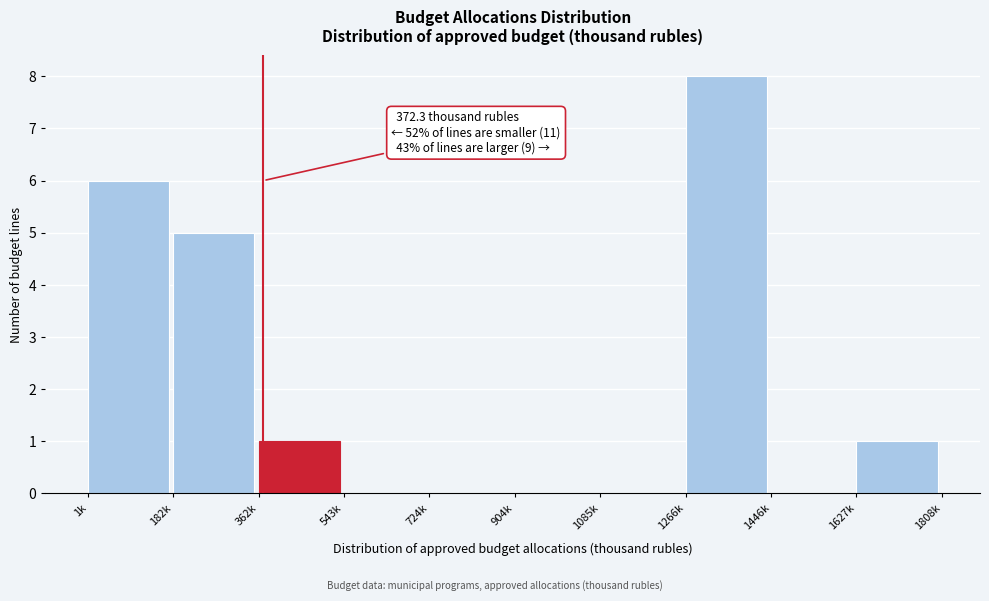

Reading left to right, what are all the values shown in this chart?

1k=6	182k=5	362k=1	543k=0	724k=0	904k=0	1085k=0	1266k=8	1446k=0	1627k=1